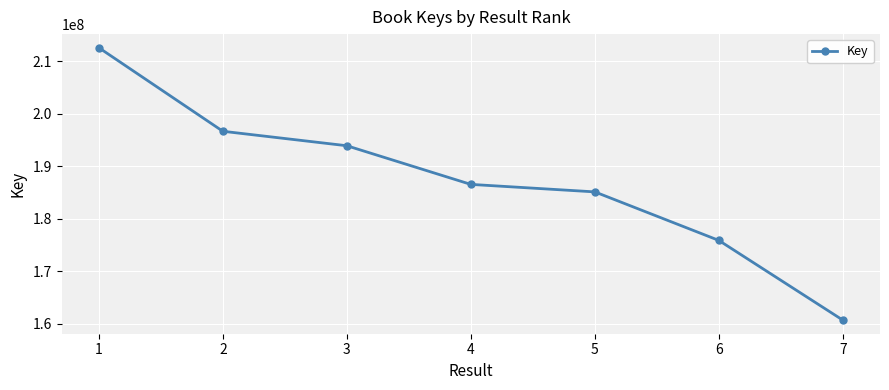

What is the value of the 3rd point from the left?

193901250